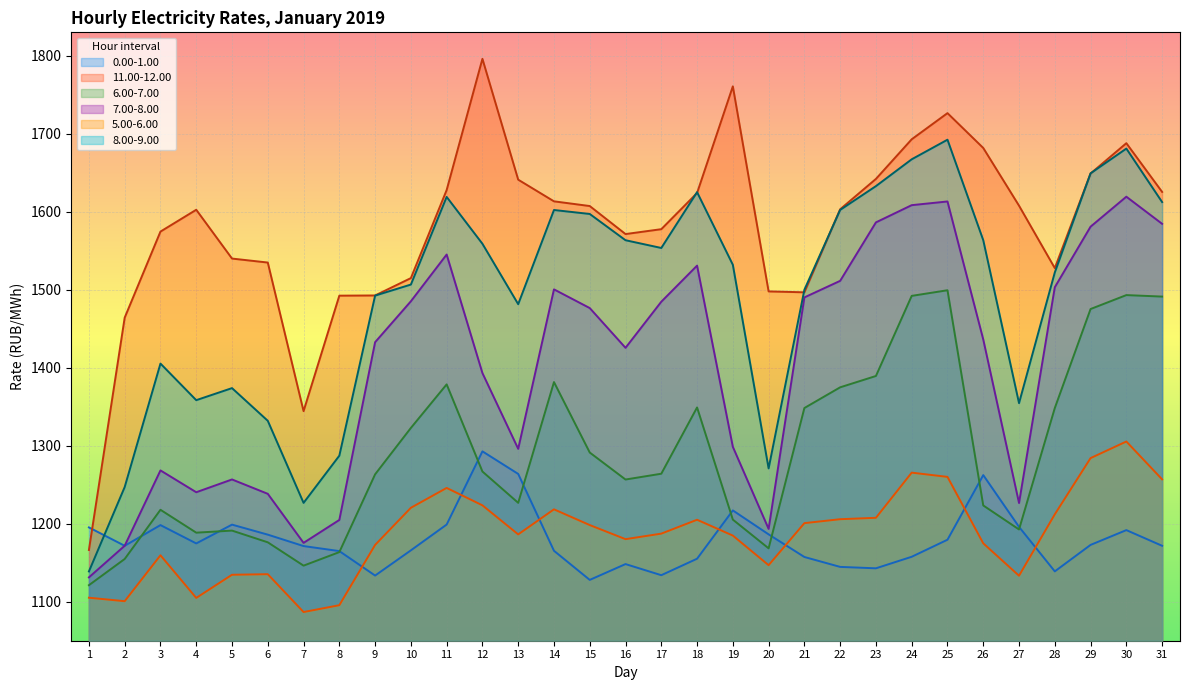

Reading left to right, transcribe all the data shown in this chart.

0.00-1.00: 1=1195.3	2=1171.7	3=1198.2	4=1174.7	5=1198.8	6=1186.0	7=1171.4	8=1164.9	9=1133.5	10=1165.9	11=1198.9	12=1292.8	13=1263.8	14=1165.3	15=1128.0	16=1148.3	17=1134.0	18=1155.1	19=1217.1	20=1186.4	21=1157.4	22=1144.7	23=1142.8	24=1157.6	25=1179.5	26=1262.3	27=1196.0	28=1138.9	29=1172.8	30=1191.8	31=1171.7
11.00-12.00: 1=1166.3	2=1464.2	3=1574.6	4=1602.5	5=1540.0	6=1534.9	7=1344.3	8=1492.4	9=1492.7	10=1514.9	11=1627.8	12=1796.0	13=1641.1	14=1613.3	15=1607.3	16=1571.4	17=1577.6	18=1624.0	19=1760.8	20=1497.8	21=1496.7	22=1603.2	23=1642.1	24=1692.9	25=1726.4	26=1681.8	27=1607.8	28=1527.7	29=1649.0	30=1687.9	31=1625.4
6.00-7.00: 1=1121.2	2=1154.8	3=1217.9	4=1188.5	5=1191.2	6=1176.2	7=1146.3	8=1163.6	9=1263.3	10=1322.8	11=1378.7	12=1266.9	13=1226.8	14=1381.6	15=1291.3	16=1256.7	17=1264.1	18=1349.1	19=1205.3	20=1168.4	21=1348.3	22=1374.9	23=1389.4	24=1492.1	25=1499.3	26=1223.4	27=1192.6	28=1348.3	29=1475.3	30=1493.1	31=1491.2
7.00-8.00: 1=1131.2	2=1171.8	3=1268.4	4=1240.4	5=1256.8	6=1238.3	7=1175.5	8=1204.8	9=1432.7	10=1485.2	11=1545.1	12=1393.2	13=1296.0	14=1500.5	15=1476.5	16=1425.5	17=1484.6	18=1530.9	19=1298.6	20=1193.4	21=1490.2	22=1511.4	23=1586.3	24=1608.4	25=1613.2	26=1436.2	27=1226.5	28=1503.2	29=1580.9	30=1619.3	31=1584.5
5.00-6.00: 1=1105.2	2=1100.7	3=1159.5	4=1104.9	5=1134.6	6=1135.3	7=1086.8	8=1095.5	9=1172.8	10=1220.4	11=1245.9	12=1223.6	13=1186.3	14=1218.5	15=1198.3	16=1180.2	17=1187.3	18=1205.1	19=1184.8	20=1146.8	21=1200.8	22=1205.8	23=1207.6	24=1265.5	25=1260.0	26=1174.9	27=1133.3	28=1212.1	29=1284.1	30=1305.4	31=1256.9
8.00-9.00: 1=1138.8	2=1247.0	3=1405.3	4=1358.4	5=1373.9	6=1332.0	7=1226.7	8=1287.2	9=1492.5	10=1506.6	11=1619.0	12=1558.9	13=1481.5	14=1602.2	15=1597.1	16=1563.5	17=1553.5	18=1625.1	19=1532.0	20=1270.9	21=1500.0	22=1602.3	23=1632.8	24=1667.2	25=1692.3	26=1563.5	27=1354.6	28=1522.1	29=1649.2	30=1681.0	31=1612.4